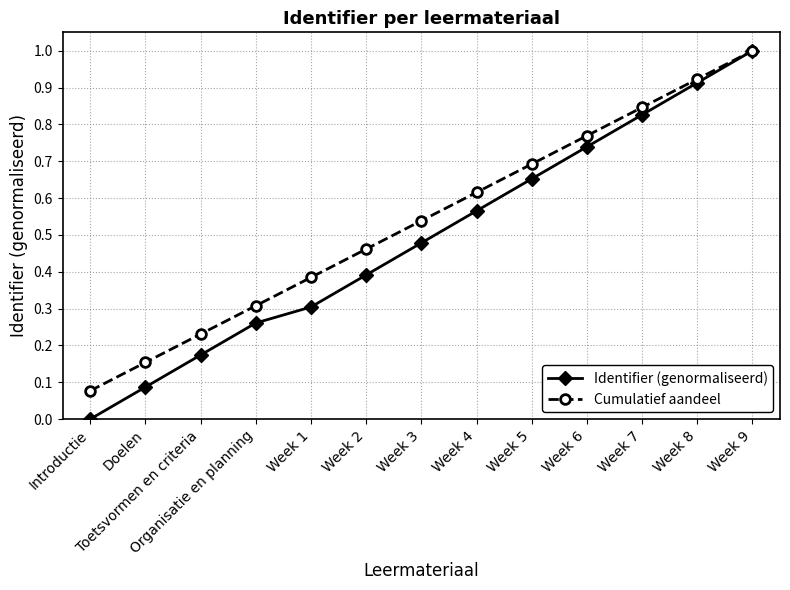

What are all the series names shown in the legend?

Identifier (genormaliseerd), Cumulatief aandeel